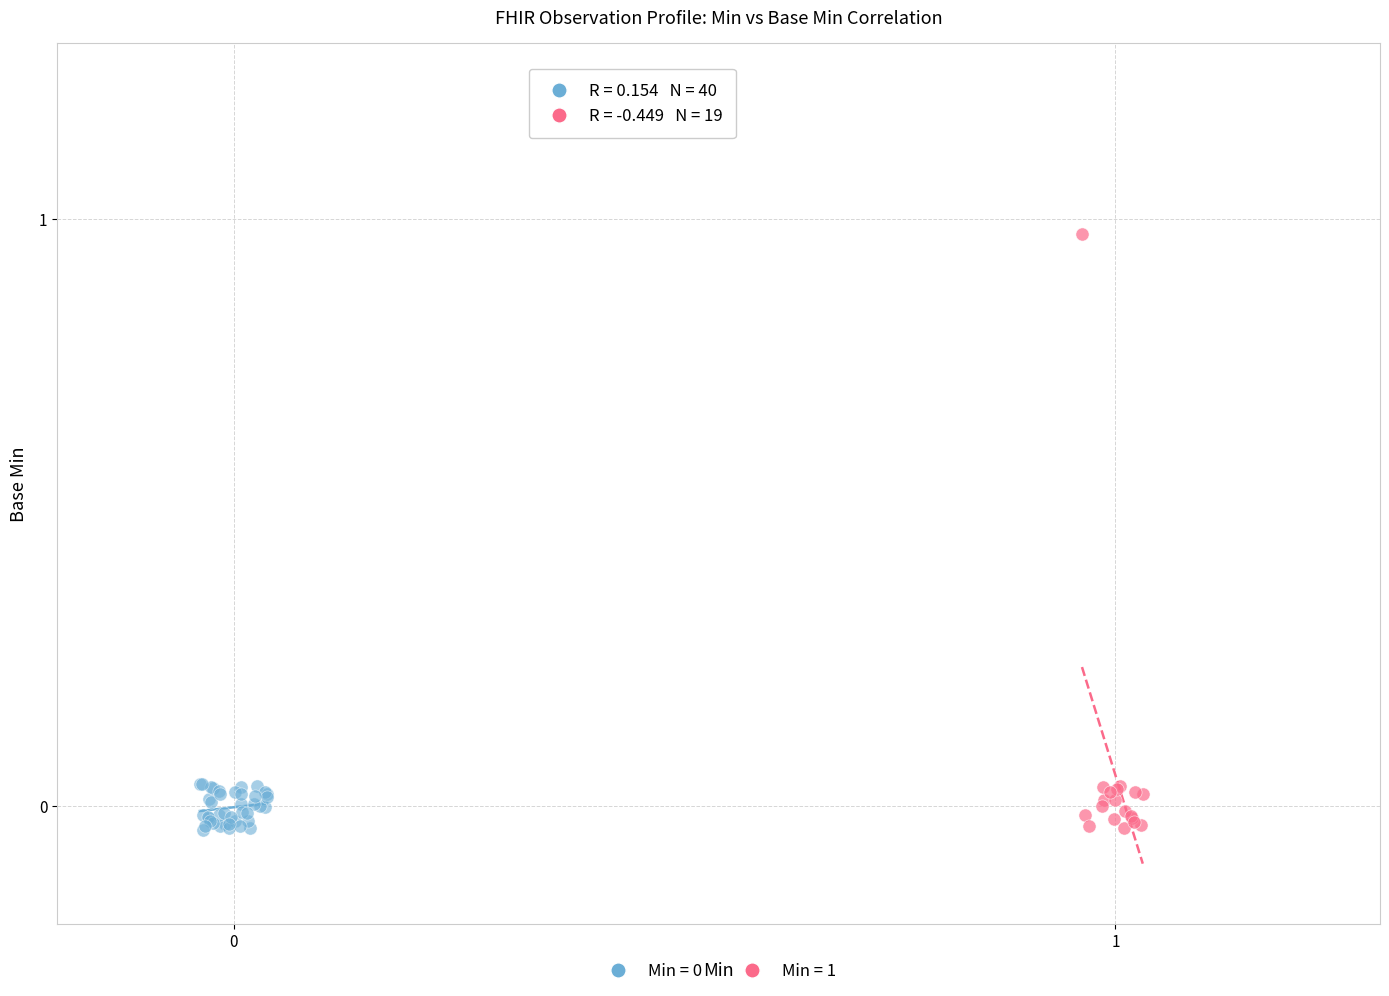

Which series reaches the maximum Y coordinate?

Min = 1